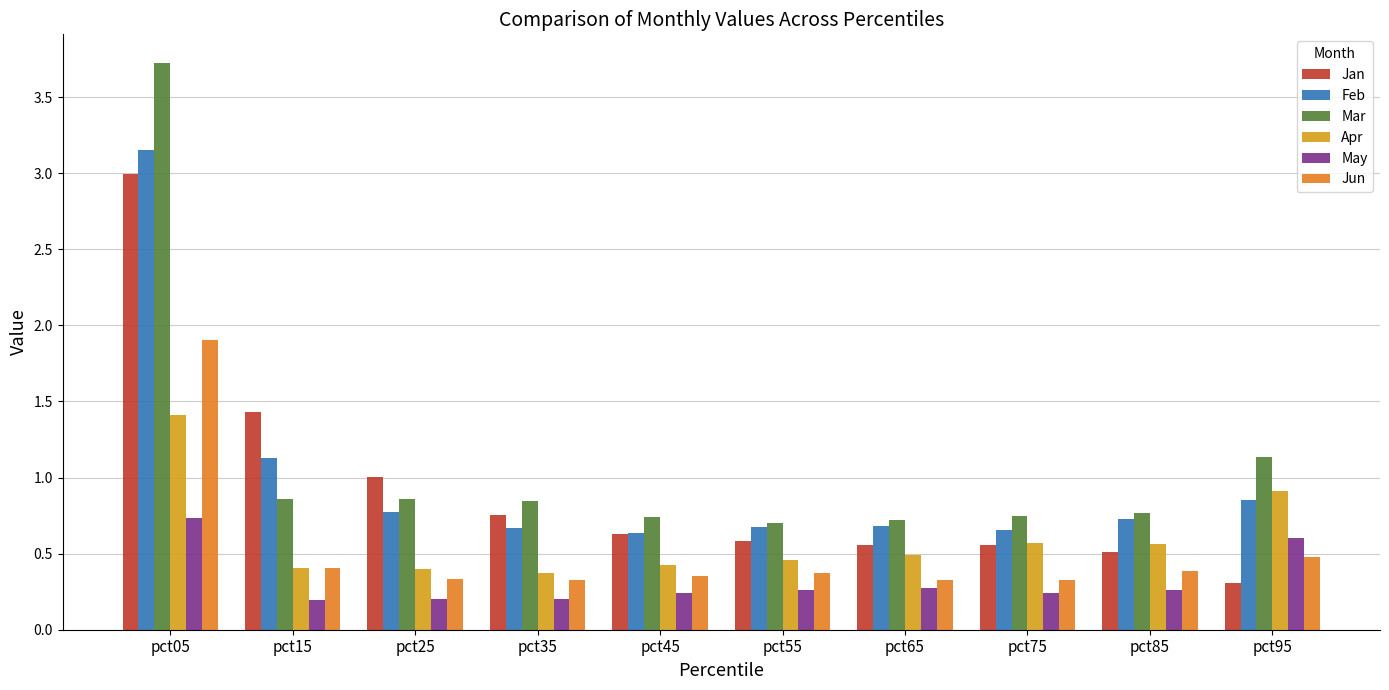

What is the sum of all Mar values?

11.1